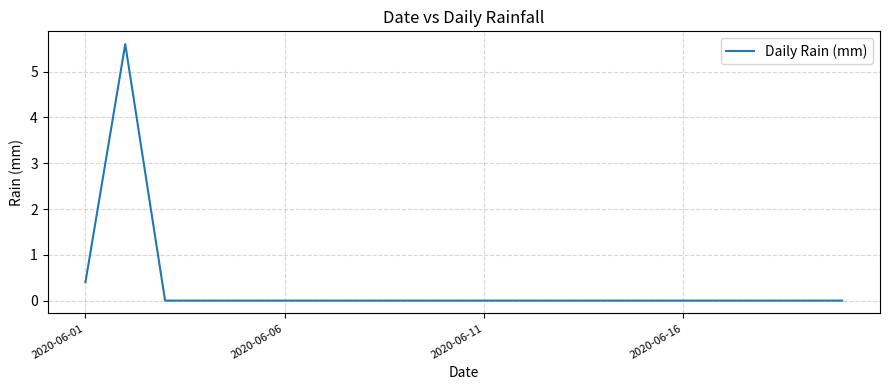

What is the greatest value displayed?

5.6